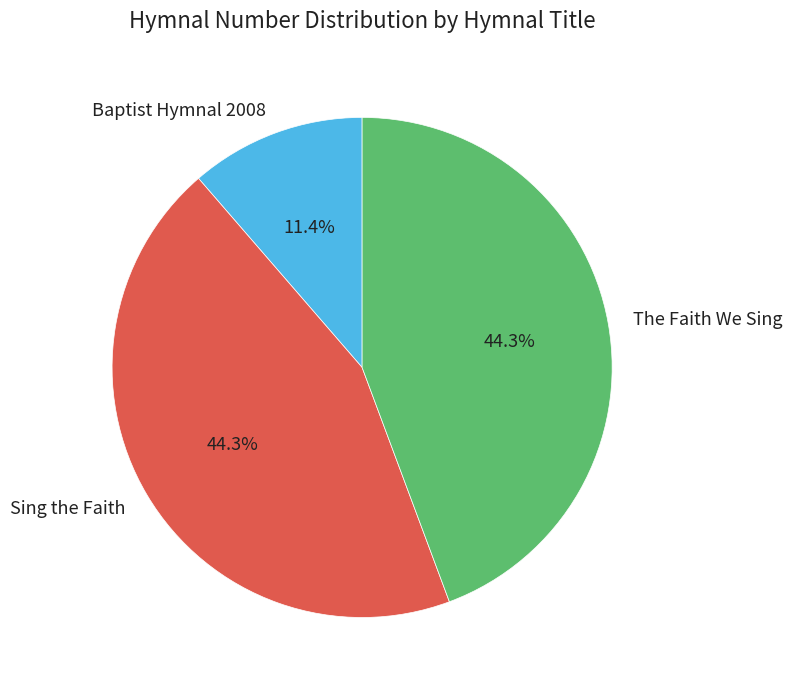

What percentage do Baptist Hymnal 2008 and Sing the Faith together represent?

55.7%